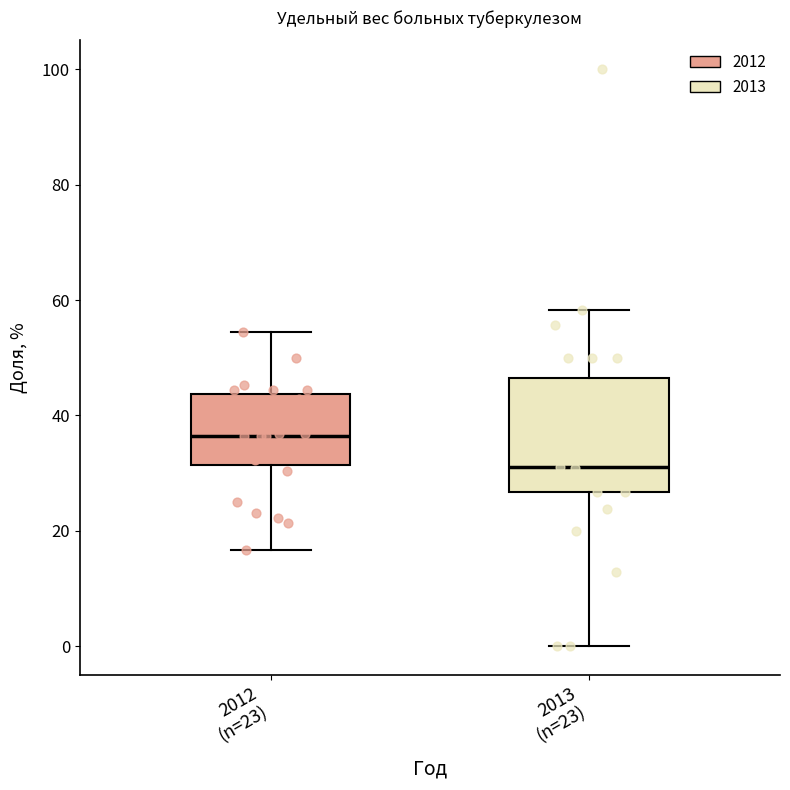

Which box is the tallest, from its lower edge to its upper edge?

2013 (n=23)